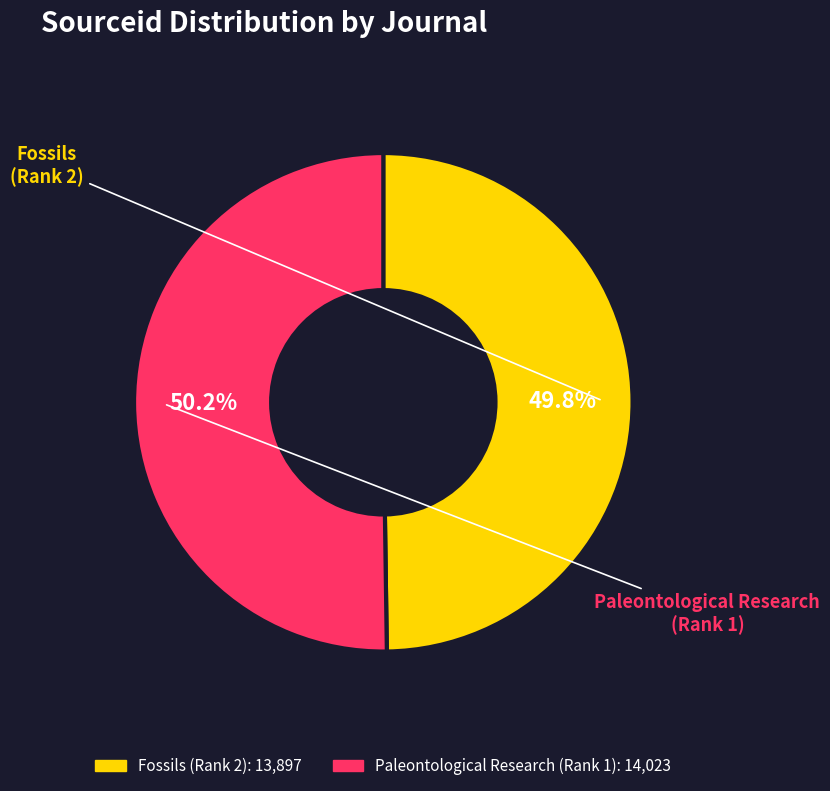

Does any single category account for the majority?

Yes